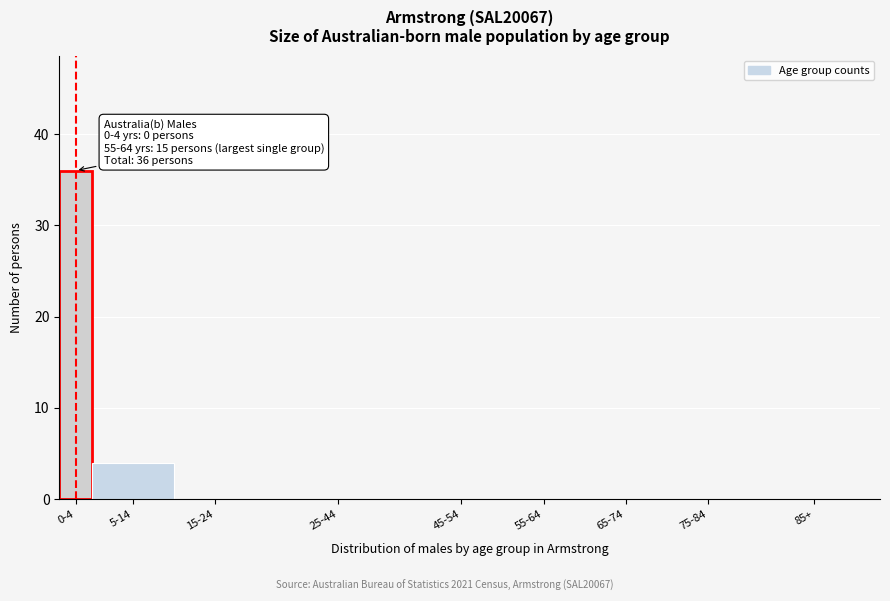

Reading left to right, extract all data points from this chart.

0-4=36	5-14=4	15-24=0	25-44=0	45-54=0	55-64=0	65-74=0	75-84=0	85+=0